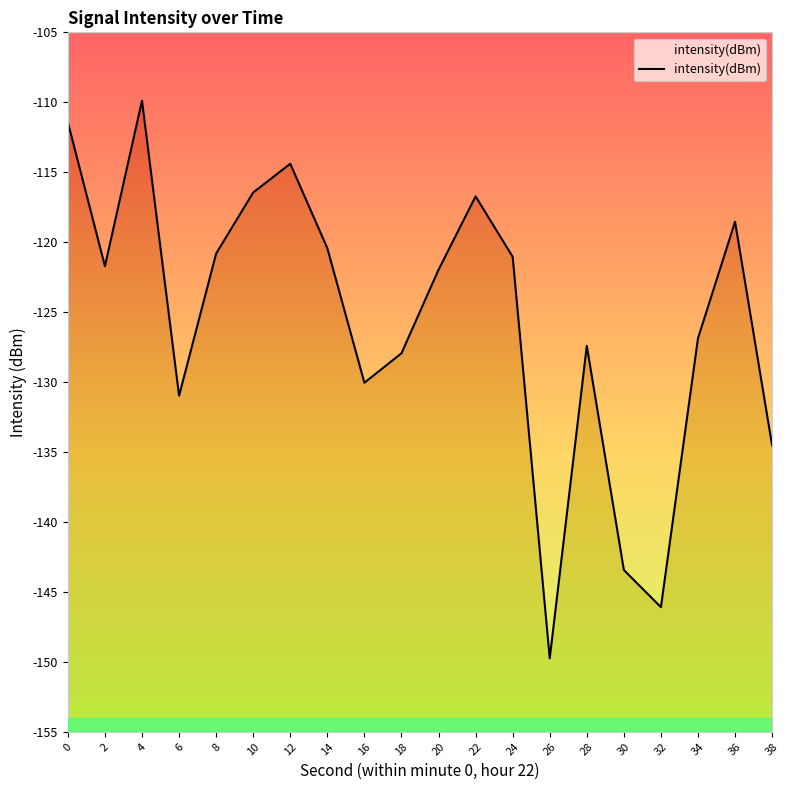

List the labels in order of value, largest first.

4, 0, 12, 10, 22, 36, 14, 8, 24, 2, 20, 34, 28, 18, 16, 6, 38, 30, 32, 26